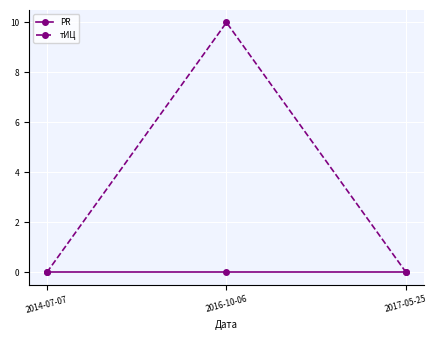

What position from the left is 2016-10-06?

2